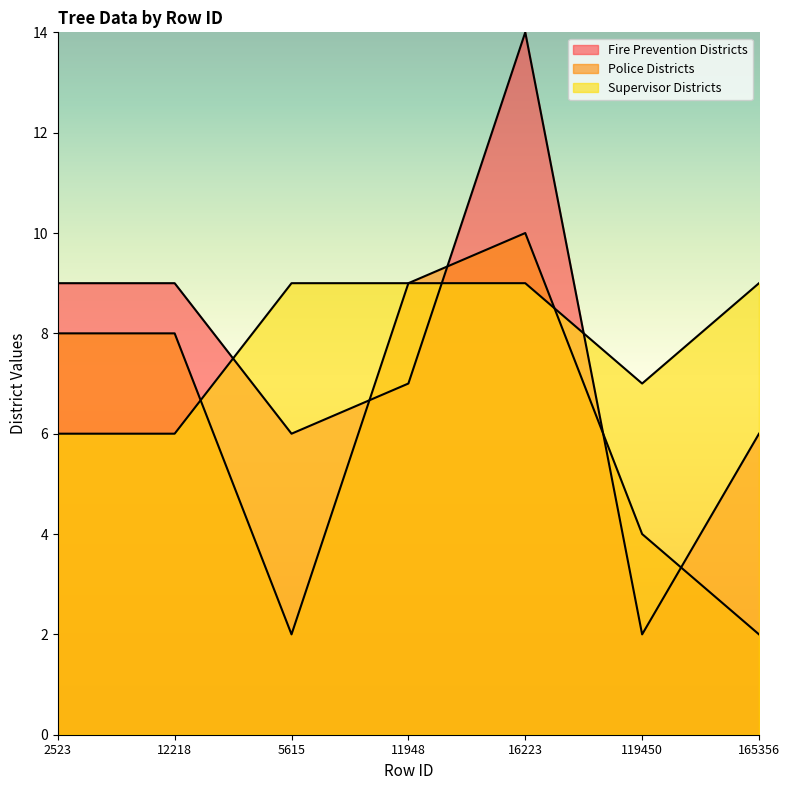

Which series has the largest total across all categories?

Supervisor Districts